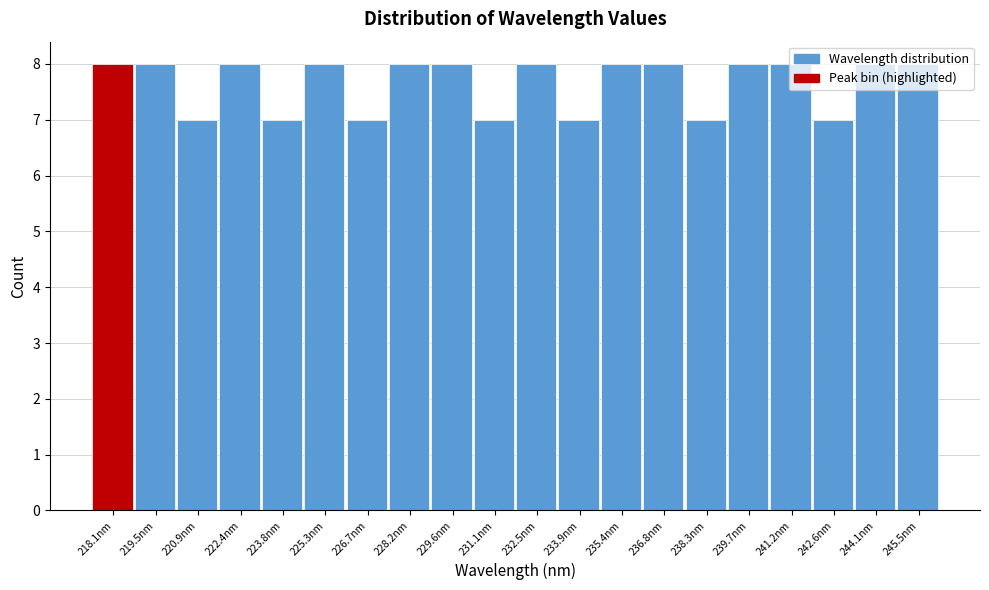

Between 220.9nm and 218.1nm, which is larger?

218.1nm